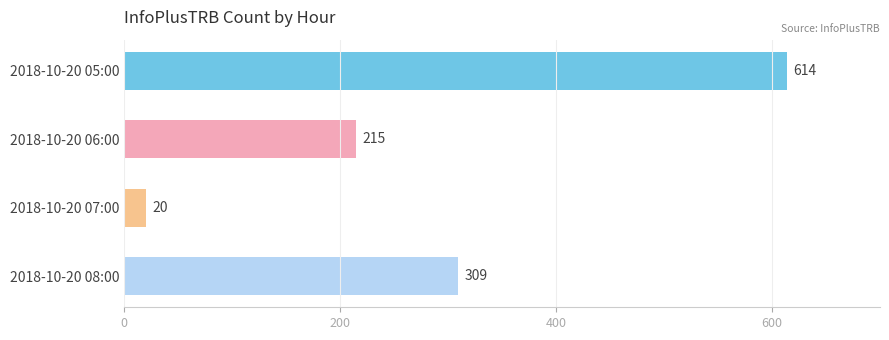

Reading top to bottom, transcribe all the data shown in this chart.

614	215	20	309